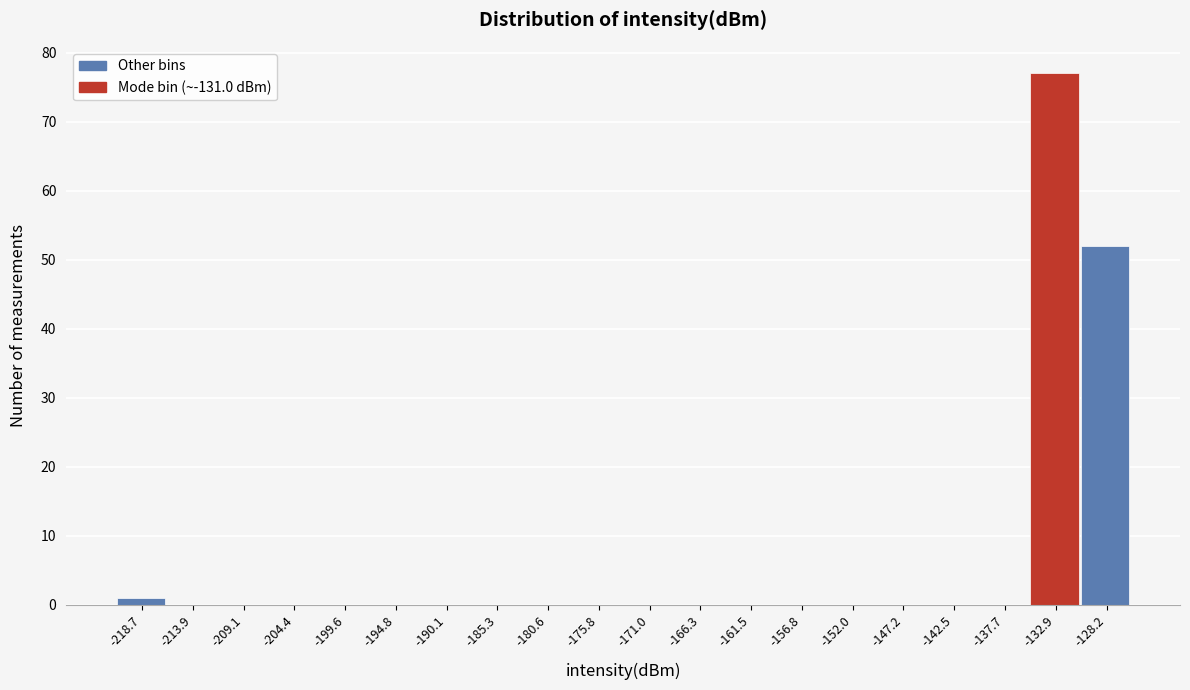

How tall is the bar that spans -221.0 to -216.5 on the x-axis? Neither the bar edges nor the heights are printed on the chart, so give them approximately, as read against the axes.

1